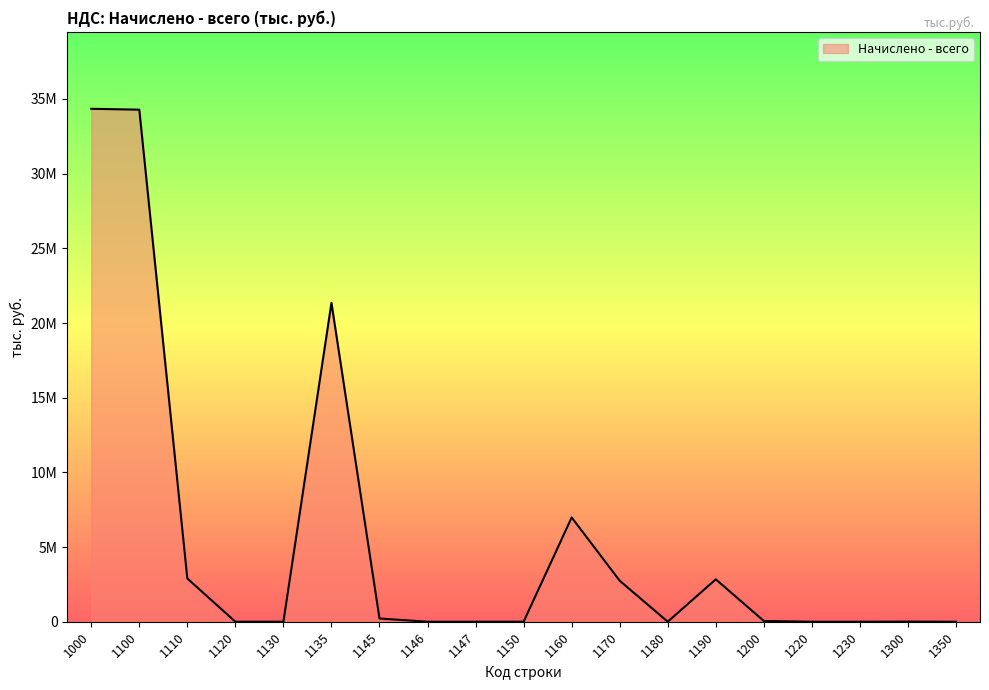

Where is the first local maximum?

1135